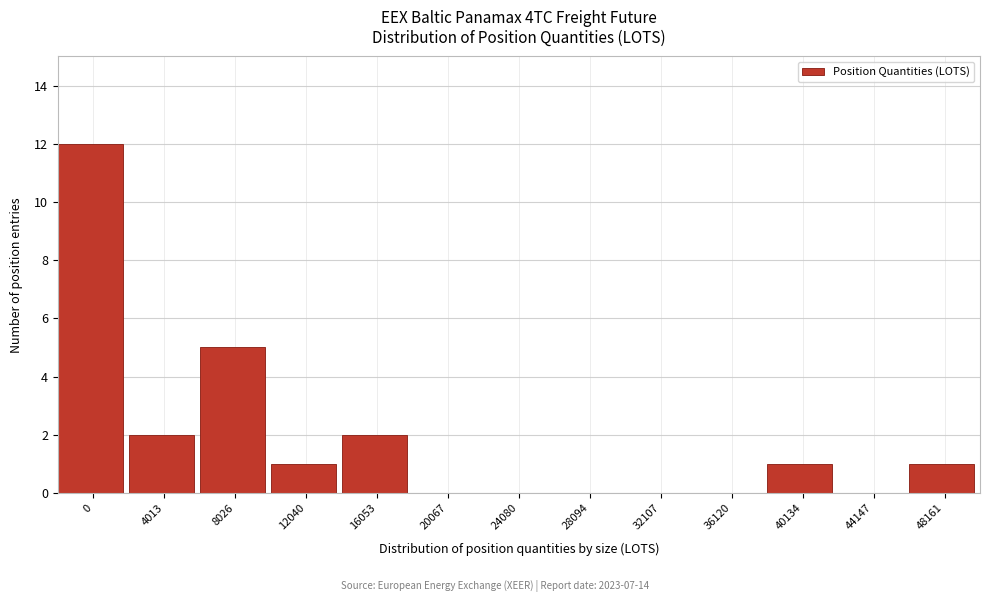

Reading left to right, extract all data points from this chart.

0=12	4013=2	8026=5	12040=1	16053=2	20067=0	24080=0	28094=0	32107=0	36120=0	40134=1	44147=0	48161=1